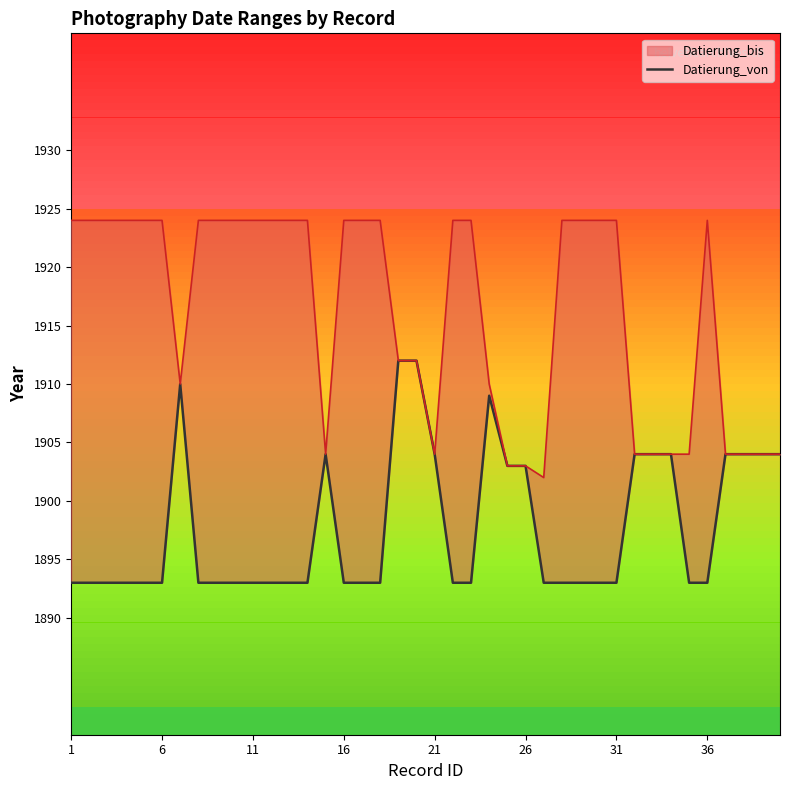

What is the difference between the maximum and second lowest values?

19